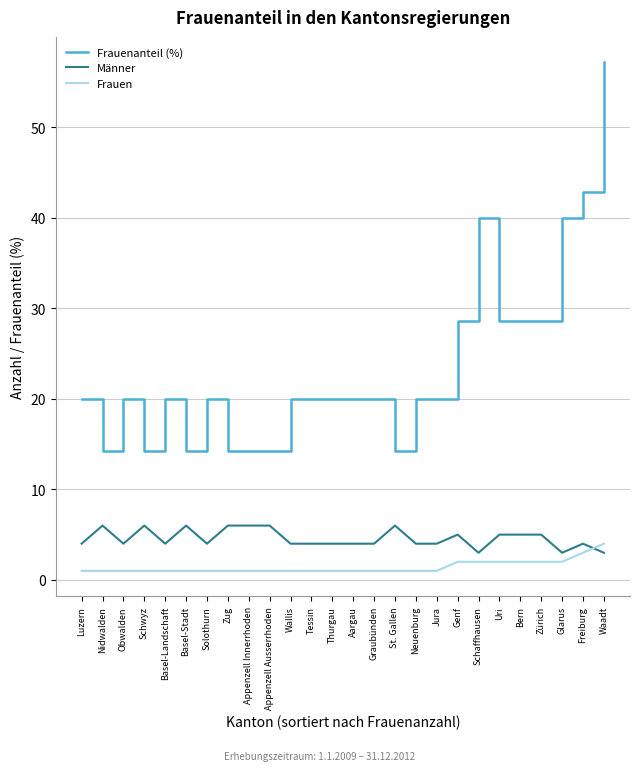

Rank the series by their maximum value, from lowest to highest.

Frauen, Männer, Frauenanteil (%)